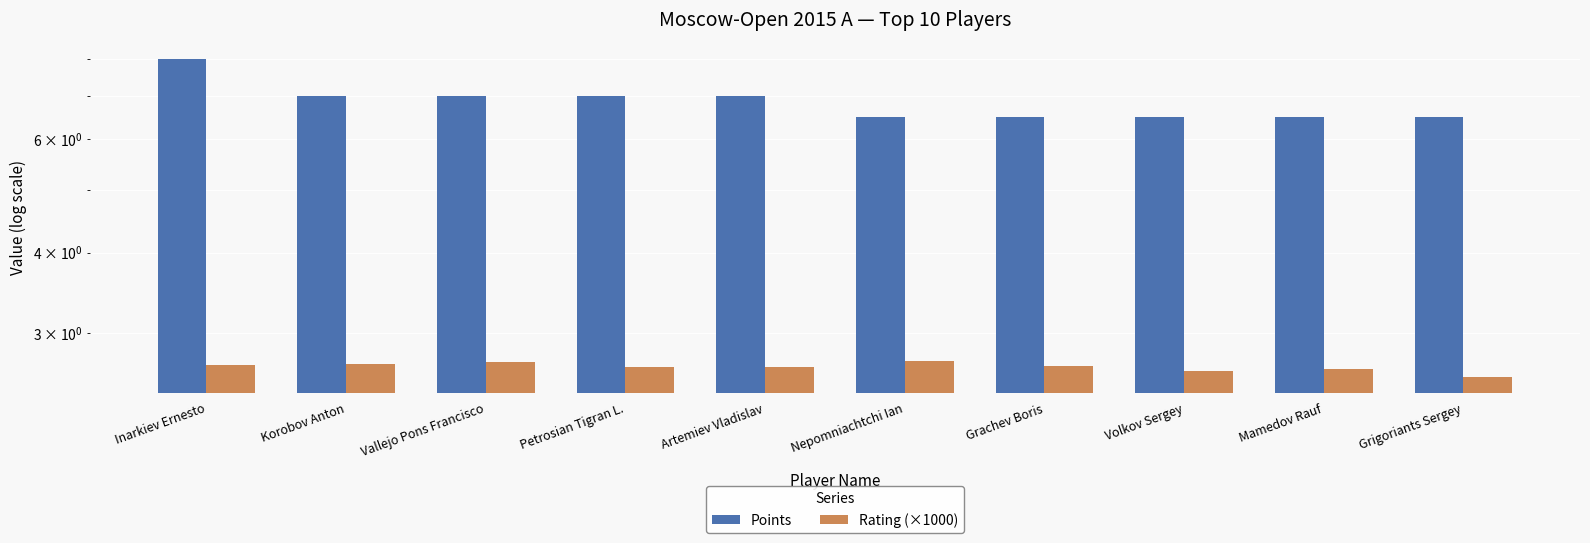

What value does the Rating (×1000) series have at Nepomniachtchi Ian?

2.7